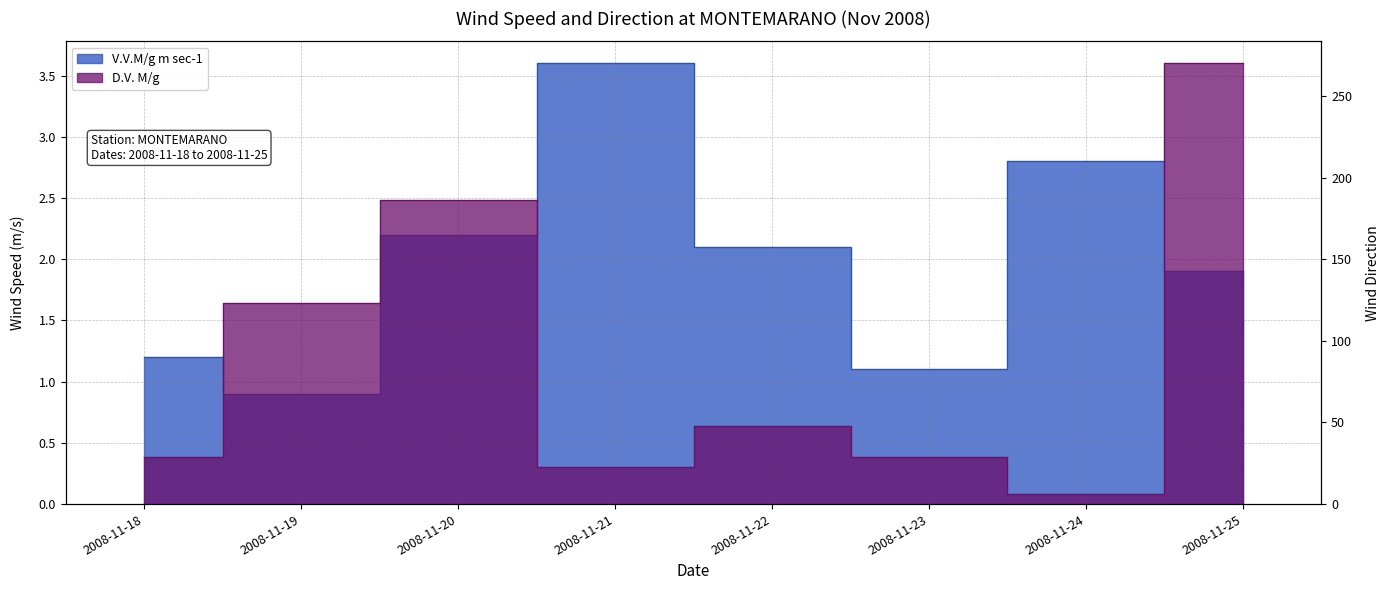

What is the value of the V.V.M/g m sec-1 point at the 1st from the left?

1.2